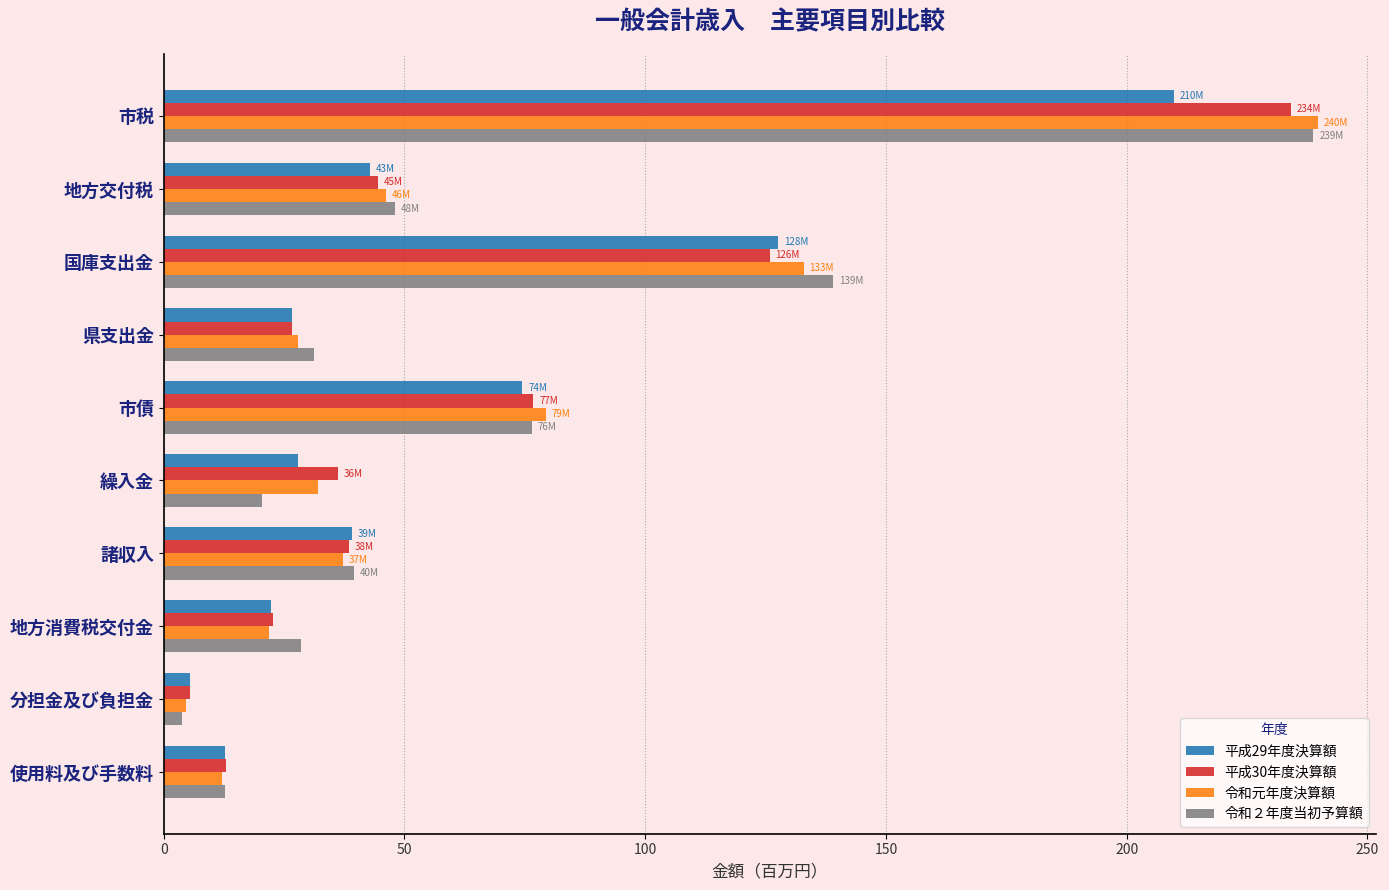

Rank the categories by 令和元年度決算額 value from lowest to highest.

分担金及び負担金, 使用料及び手数料, 地方消費税交付金, 県支出金, 繰入金, 諸収入, 地方交付税, 市債, 国庫支出金, 市税